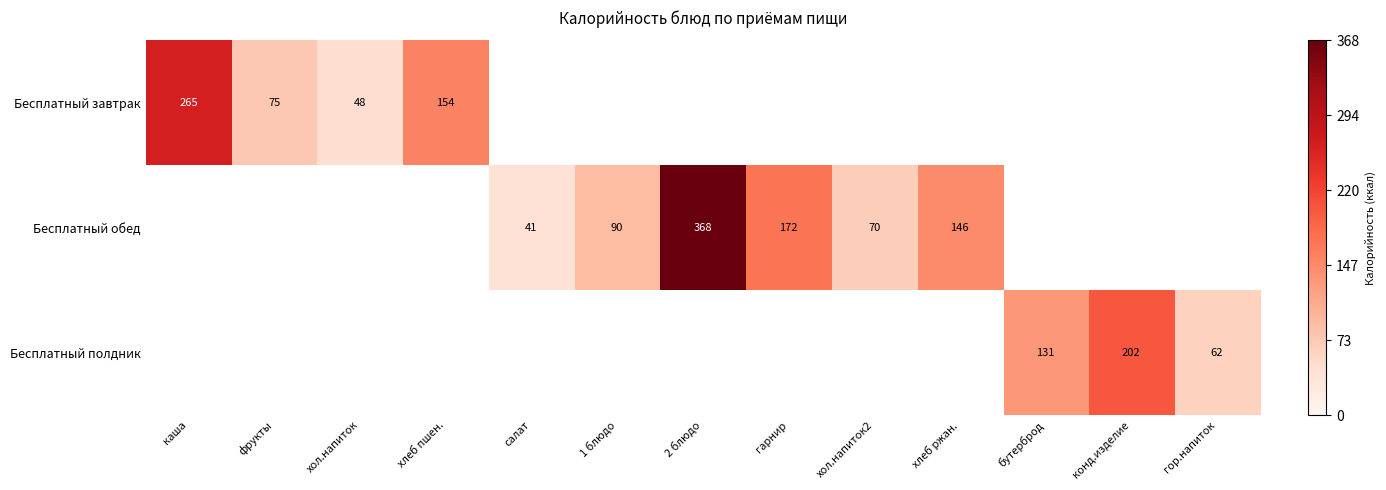

What is the minimum value shown in the chart?

41.0